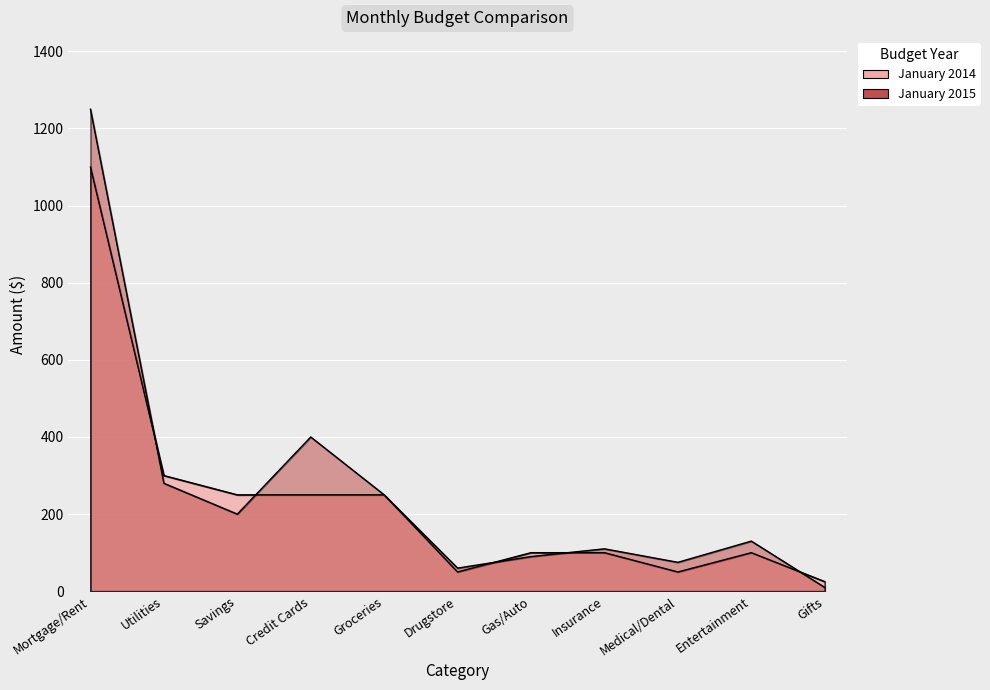

The value of January 2014 at Gifts is 25. True or false?

True